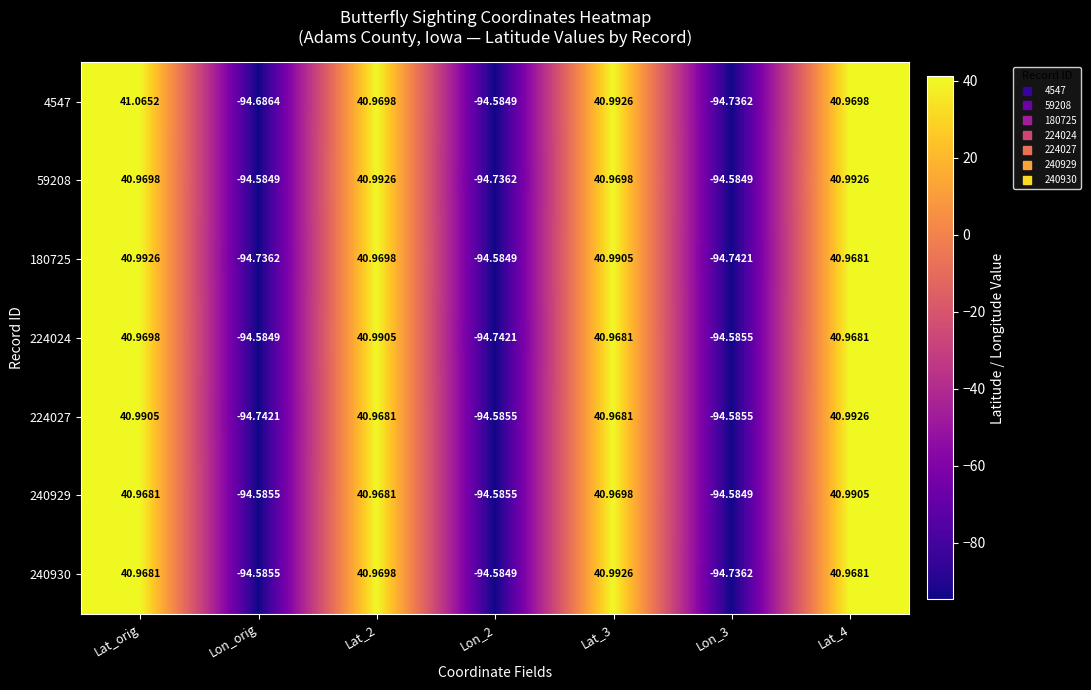

At which label does 4547 first exceed 40?

Lat_orig